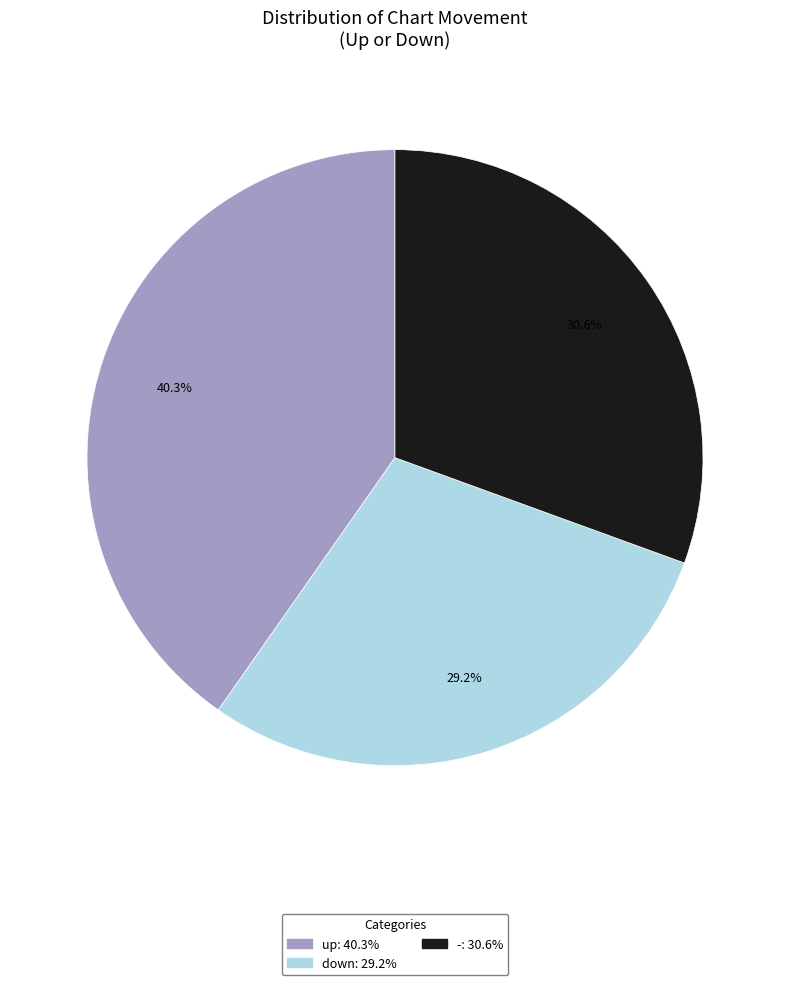

Which category has the smallest portion of the pie?

down